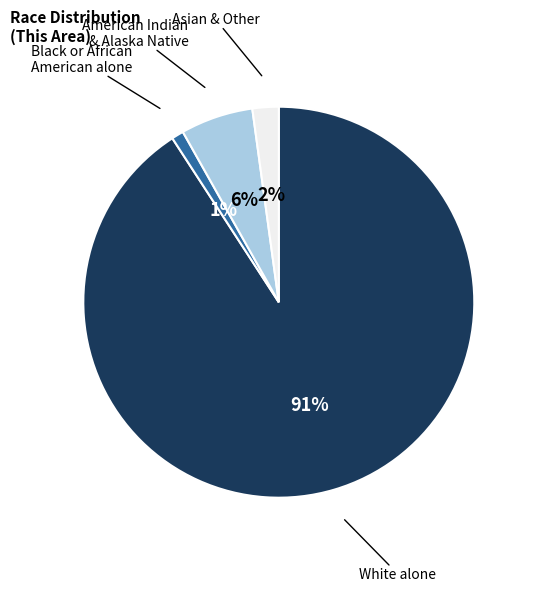

Is there a majority slice in this chart?

Yes